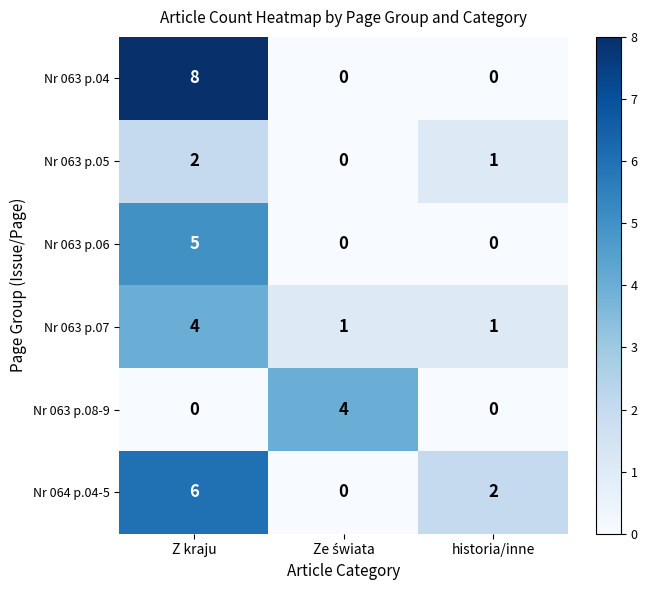

How many data points does each series have?

3